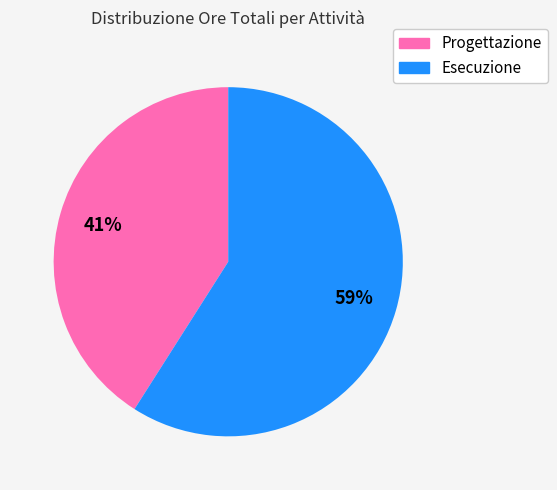

Is there a majority slice in this chart?

Yes